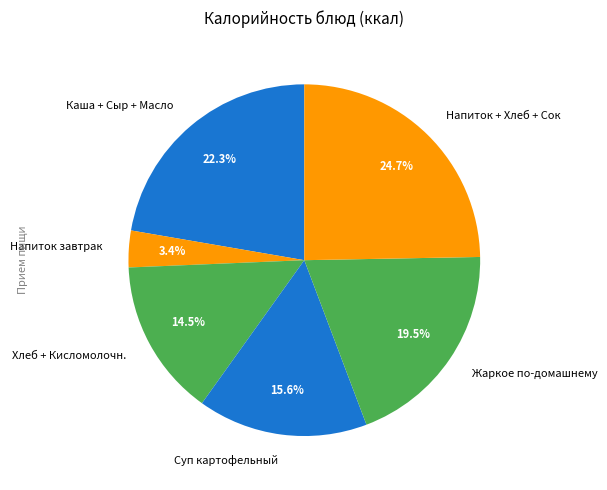

Rank the categories by value from highest to lowest.

Напиток + Хлеб + Сок, Каша + Сыр + Масло, Жаркое по-домашнему, Суп картофельный, Хлеб + Кисломолочн., Напиток завтрак